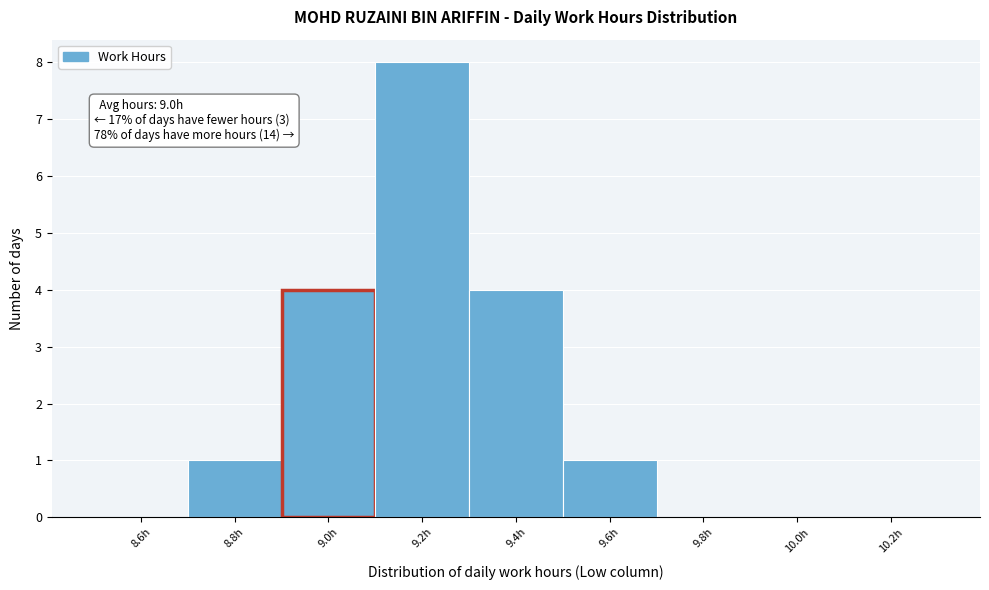

Over which range of the x-axis is the bar tallest?

9.1 to 9.3